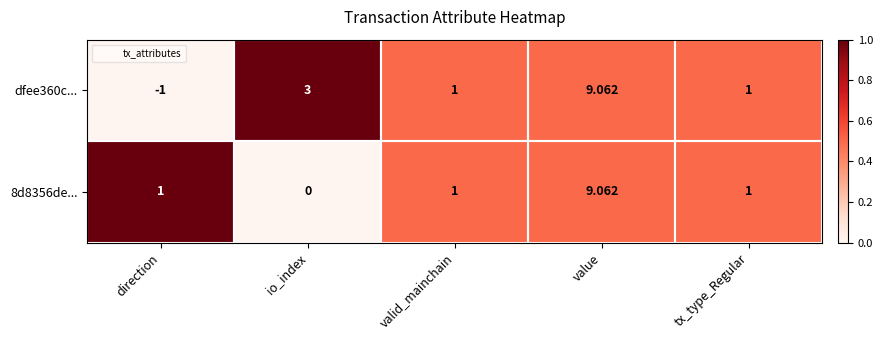

How many data points does each series have?

5